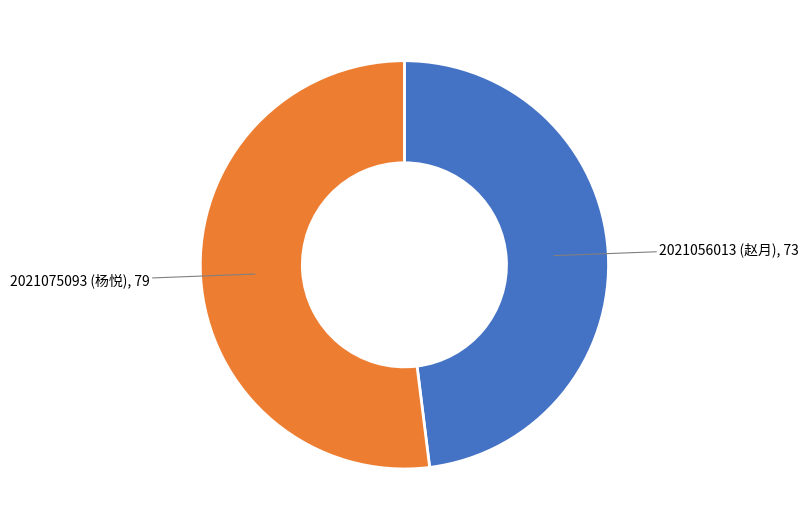

Is there a majority slice in this chart?

Yes